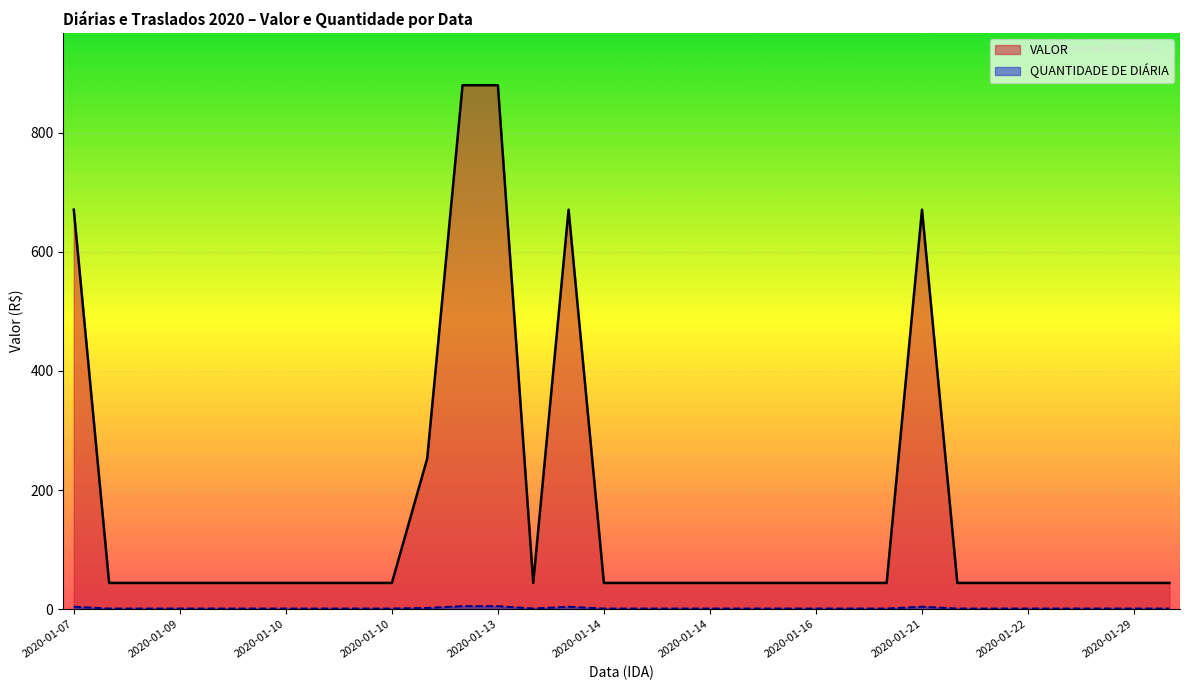

How many values in the QUANTIDADE DE DIÁRIA series exceed 1?

6